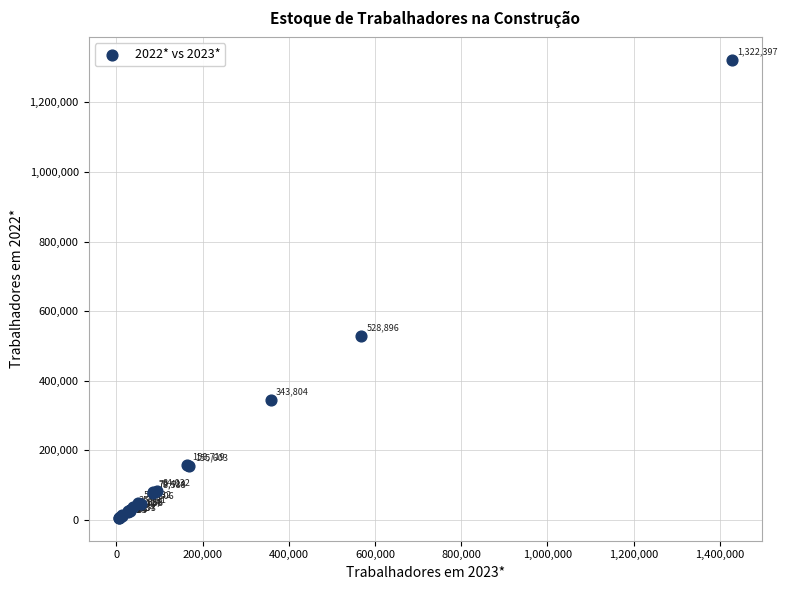

What Y value in the scatter plot is closest to 664260?

528896